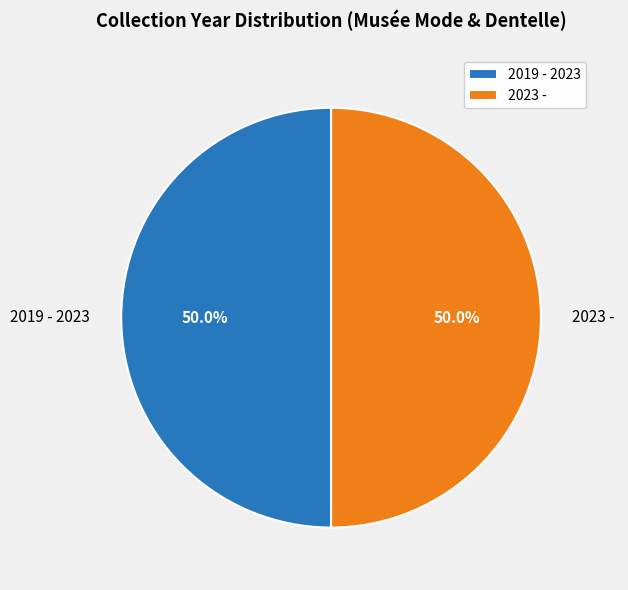

What percentage do 2023 - and 2019 - 2023 together represent?

100.0%